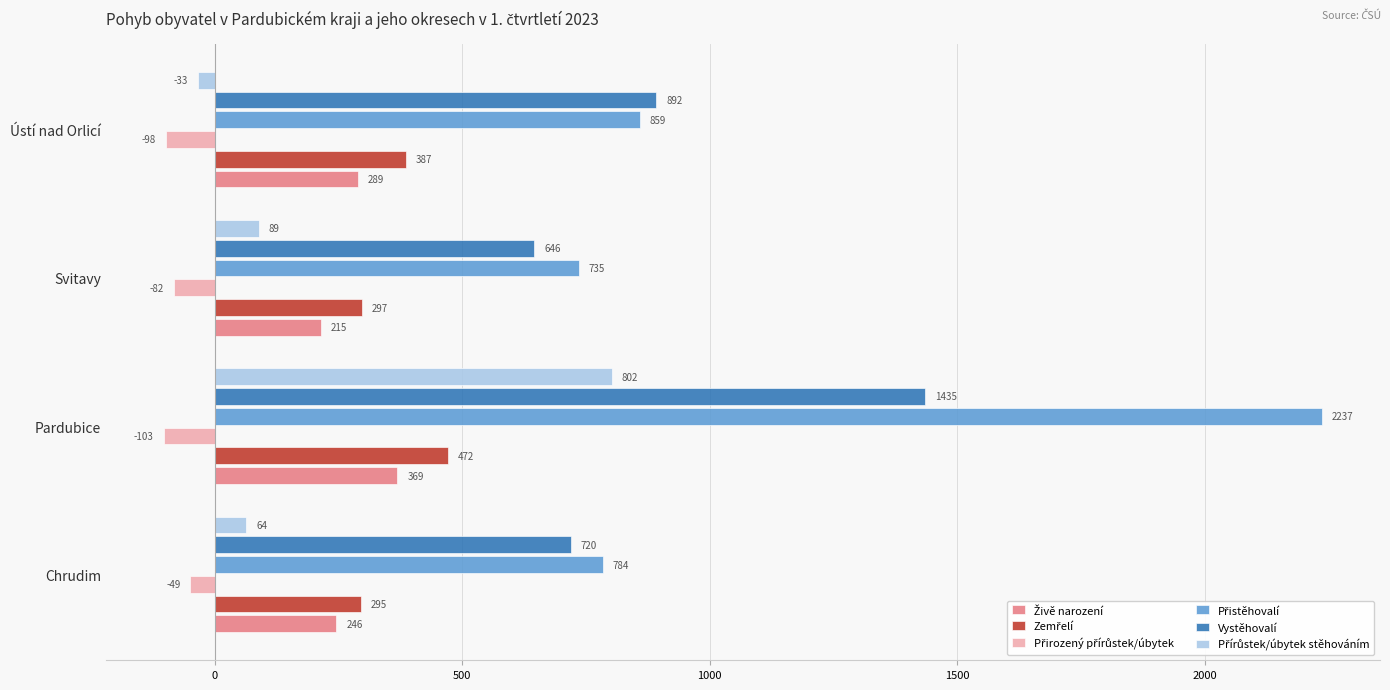

What is the difference between the maximum and second lowest values in the Vystěhovalí series?

715